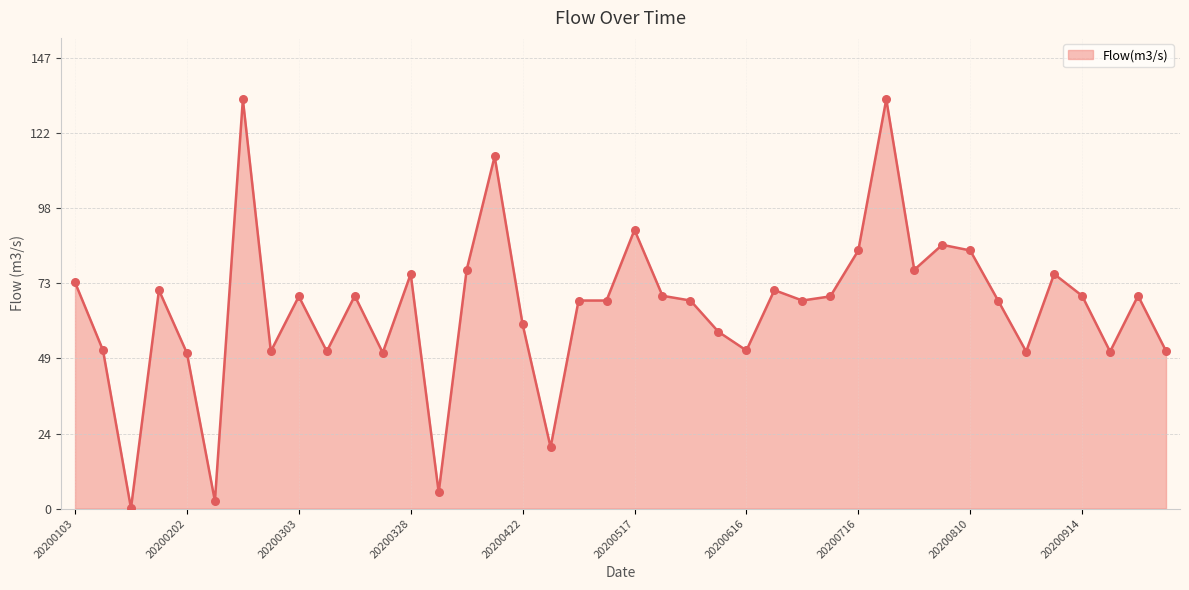

What is the maximum value shown in the chart?

133.2